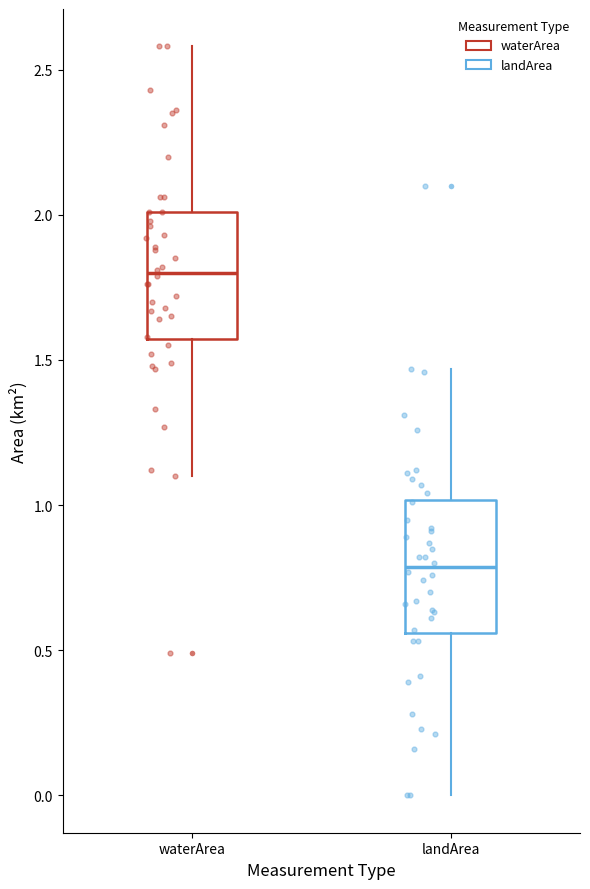

Which box's median line is the lowest?

landArea